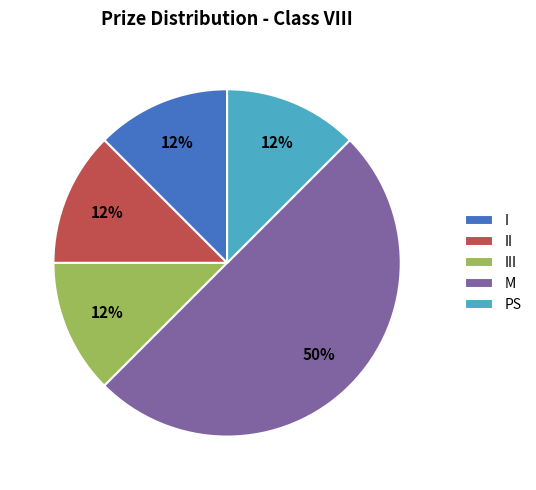

Which has a higher value, I or M?

M